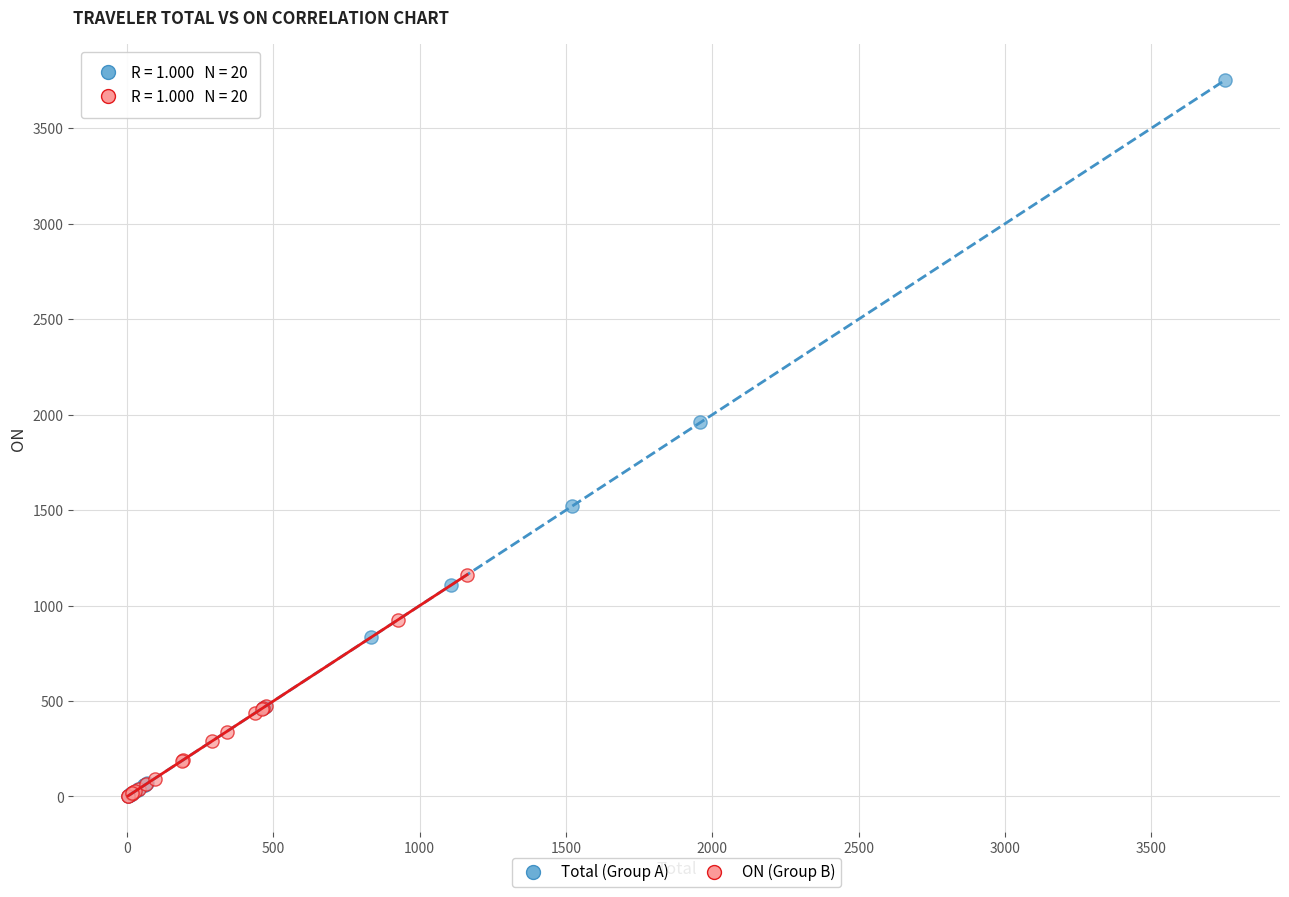

Which series has the widest spread of Y values?

Total (Group A)